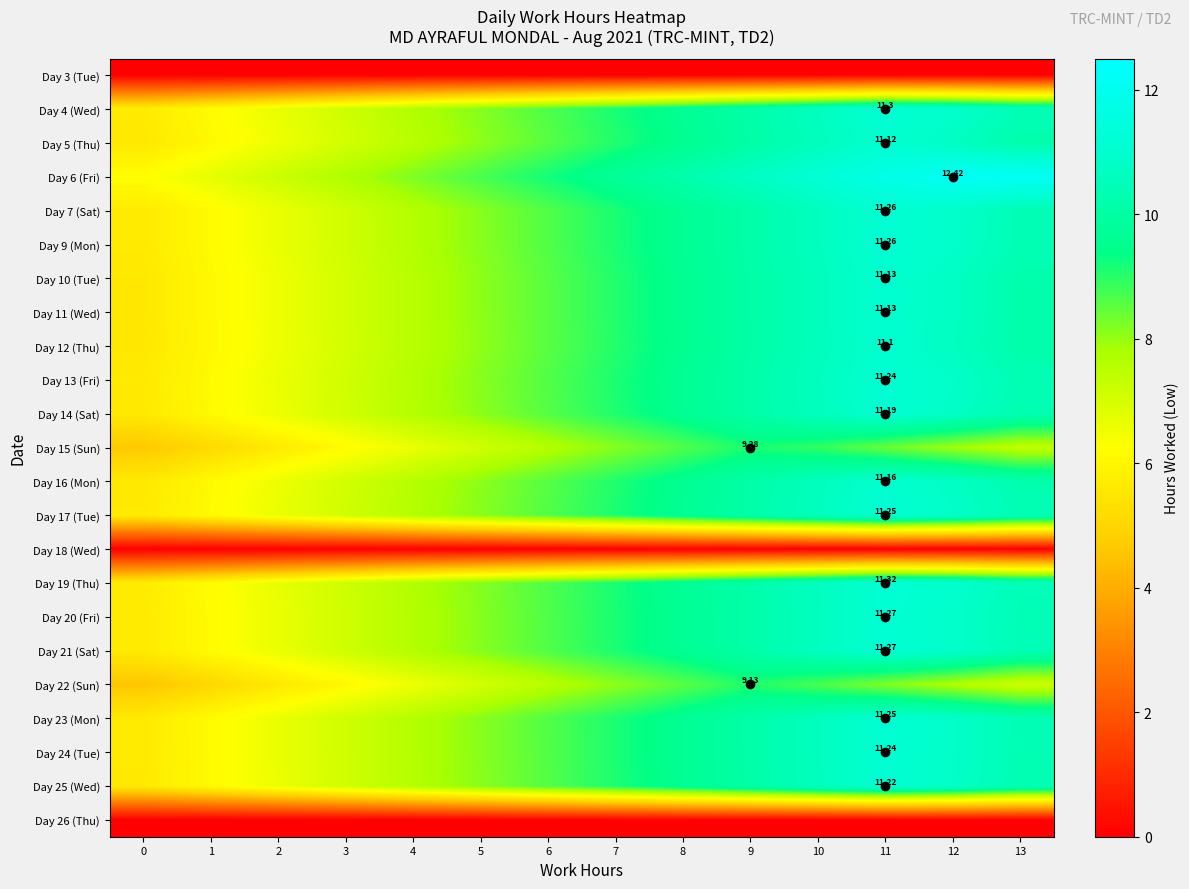

List the labels in order of Day 23 (Mon) value, largest first.

11, 12, 10, 13, 9, 8, 7, 6, 5, 4, 3, 2, 1, 0